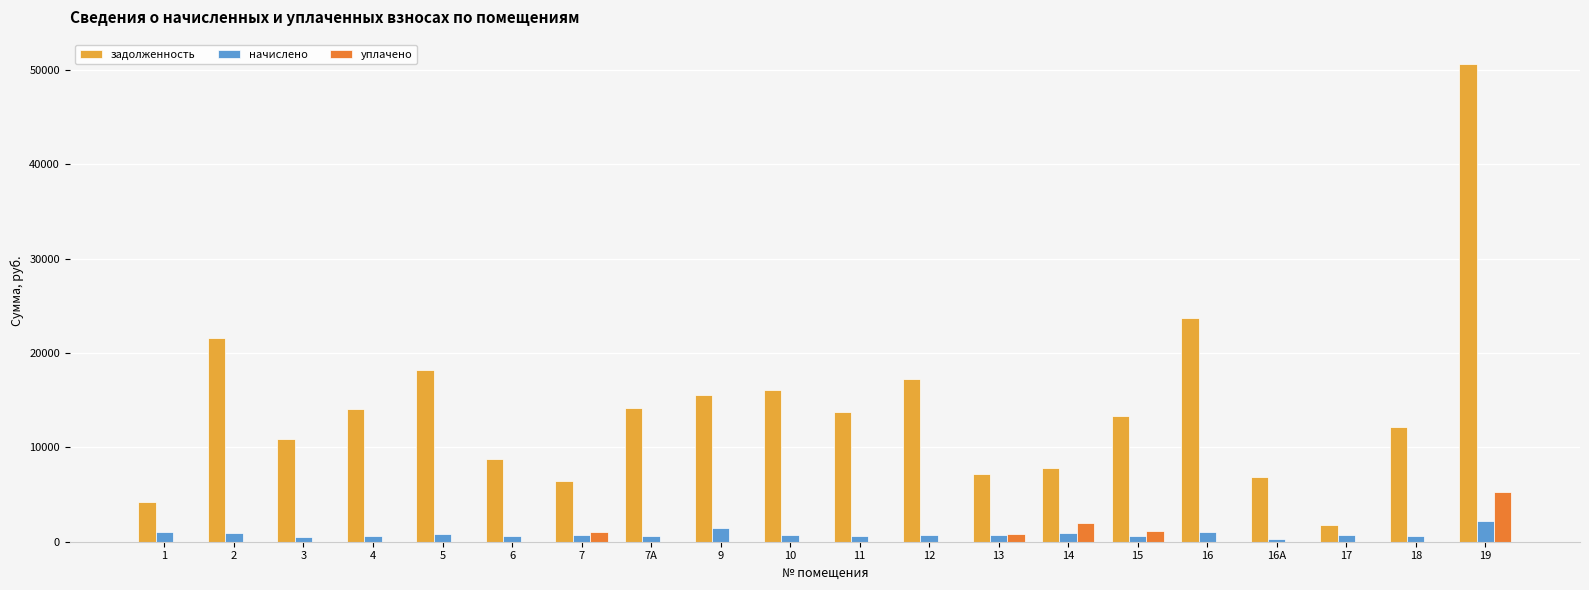

What is the highest value of the уплачено series?

5252.5